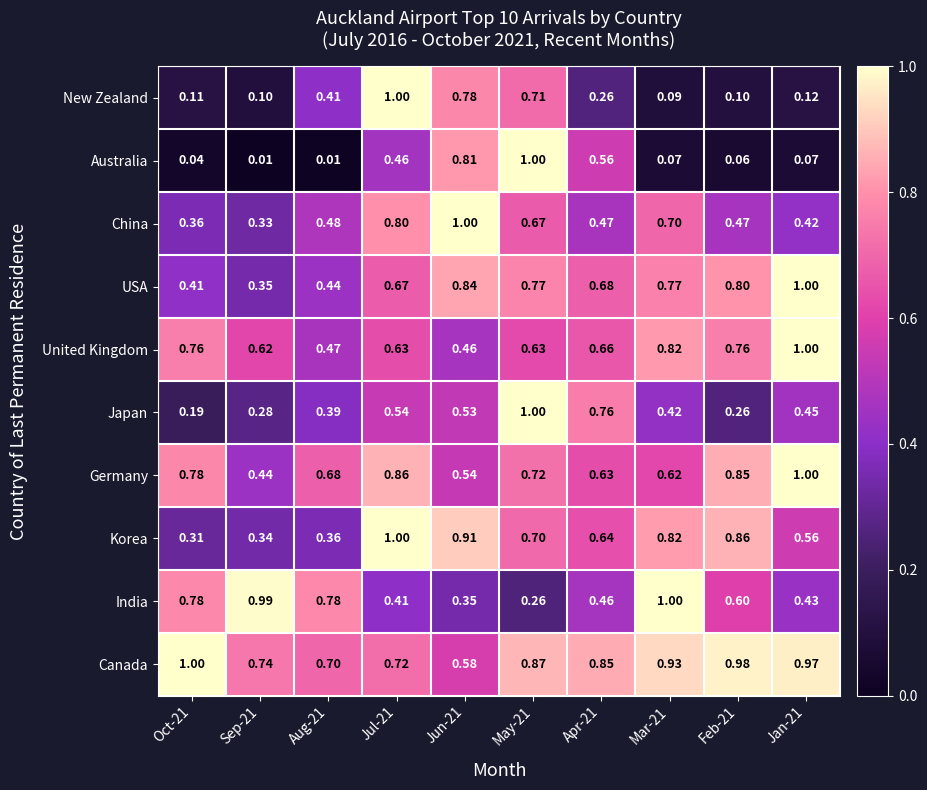

How many categories are shown in the chart?

10